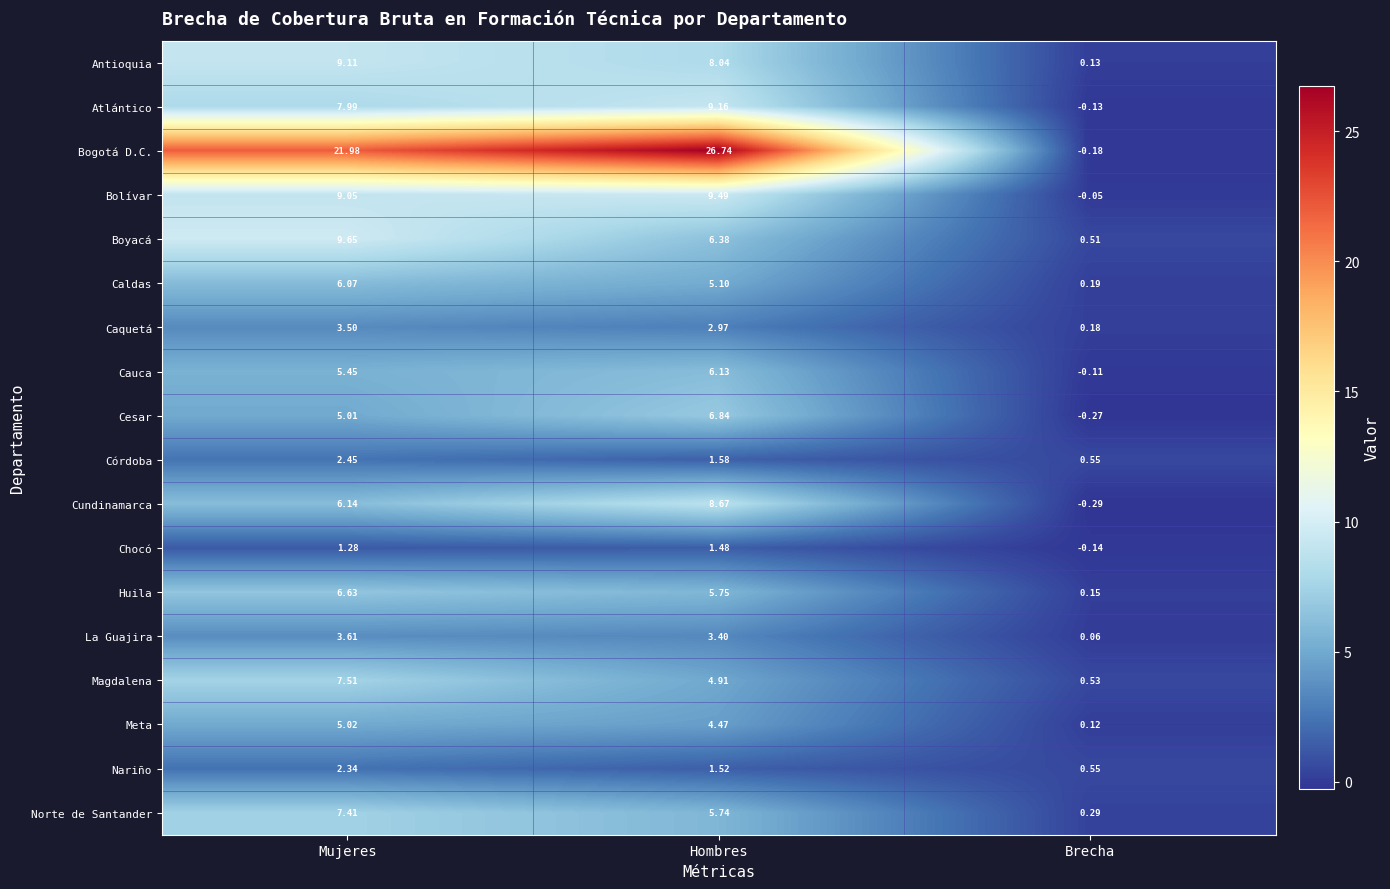

At which category is the sum across all series the highest?

Mujeres